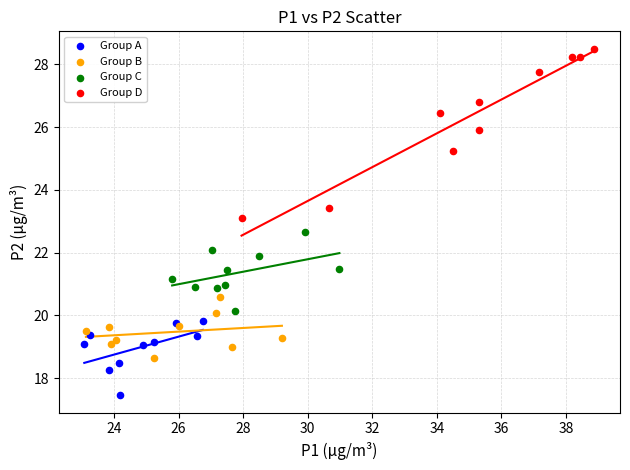

Which series reaches the minimum Y coordinate?

Group A